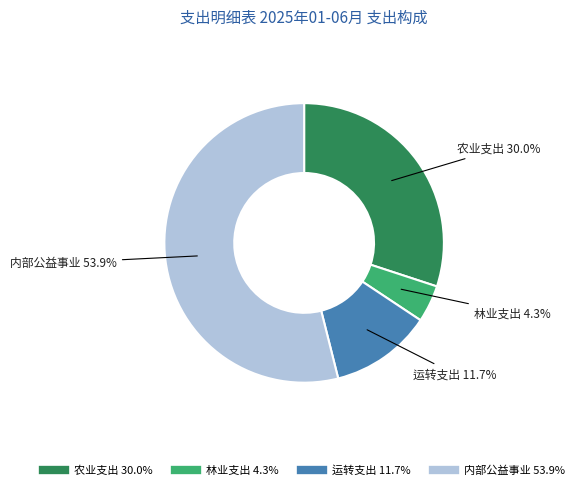

Count the number of slices in the pie.

4